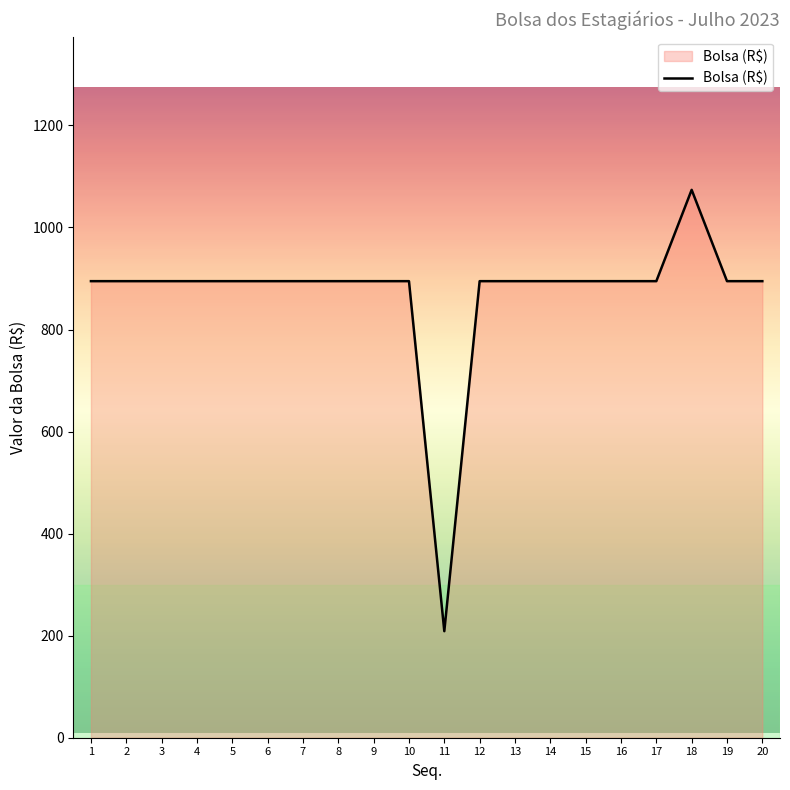

Approximately how many times larger is the value at 9 compared to 19?

1.0